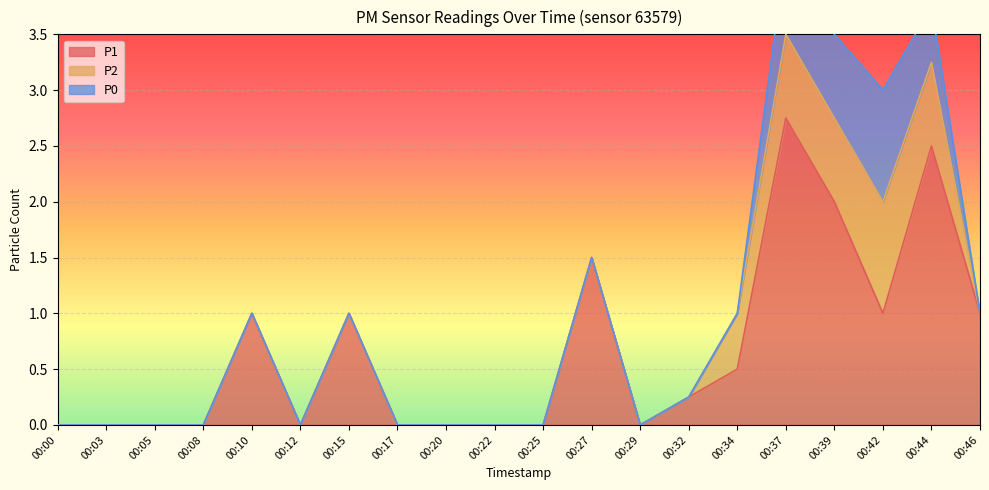

Which has a higher value, 00:27 or 00:12?

00:27